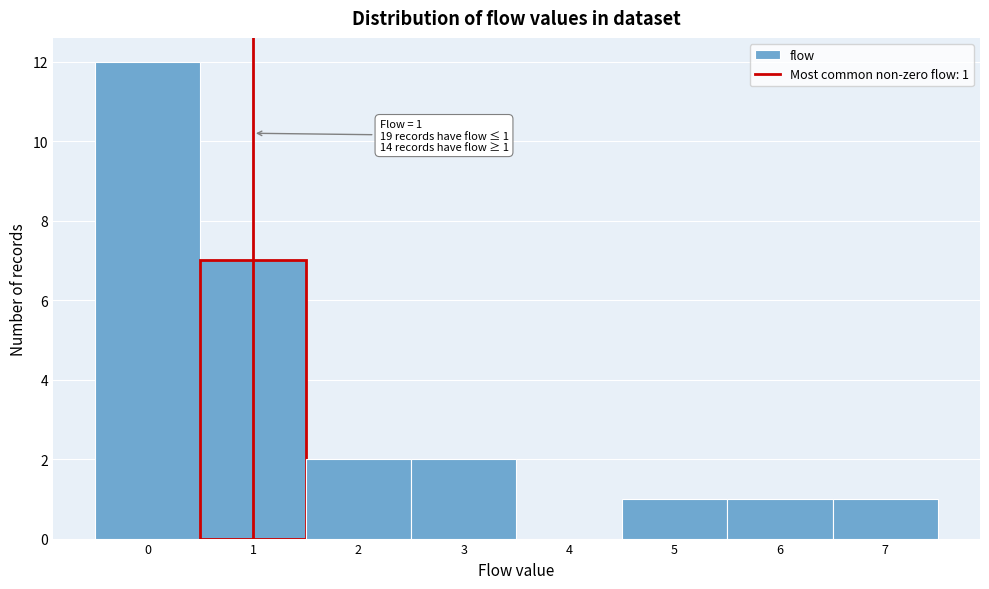

Over which range of the x-axis is the bar tallest?

-0.5 to 0.5